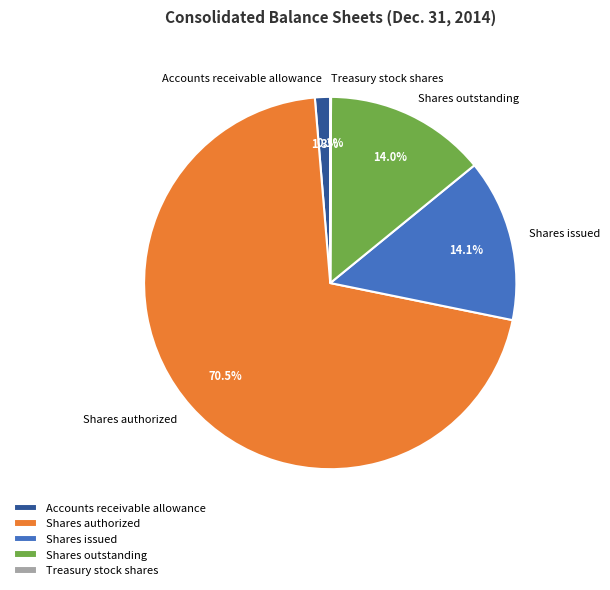

Which slice is the largest?

Shares authorized